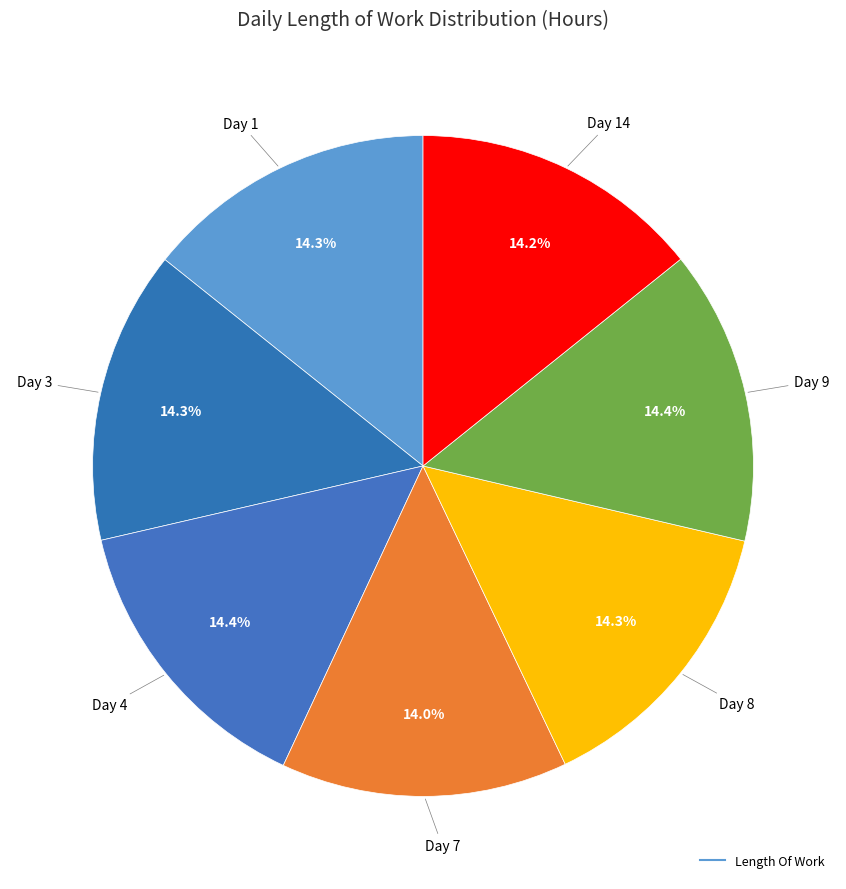

How many segments does this pie chart have?

7